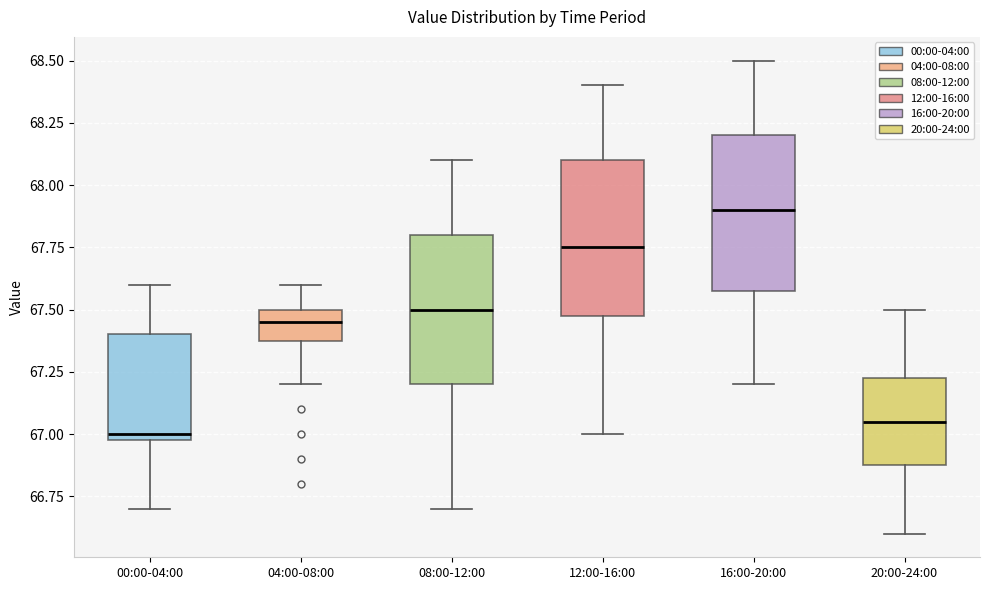

Which box has the highest median line?

16:00-20:00